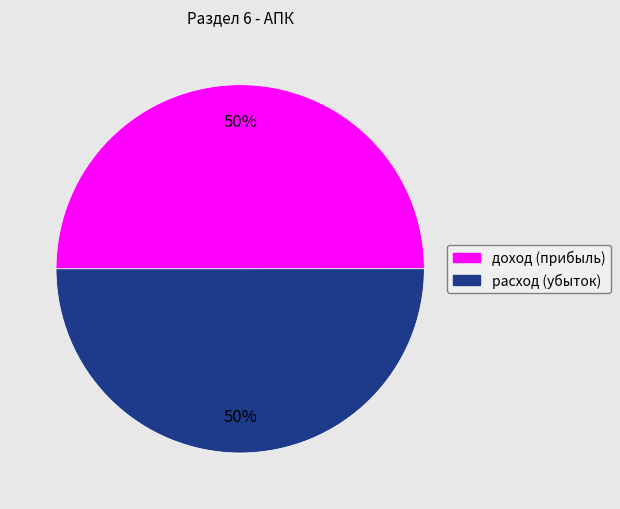

Do расход (убыток) and доход (прибыль) together represent more than half of the pie?

Yes